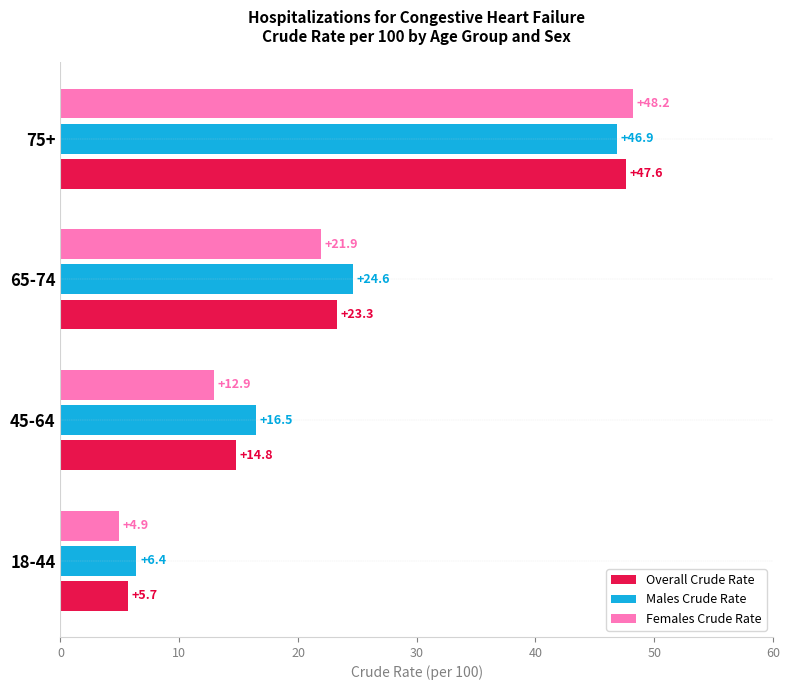

What is the approximate value of Overall Crude Rate at 45-64?

14.8